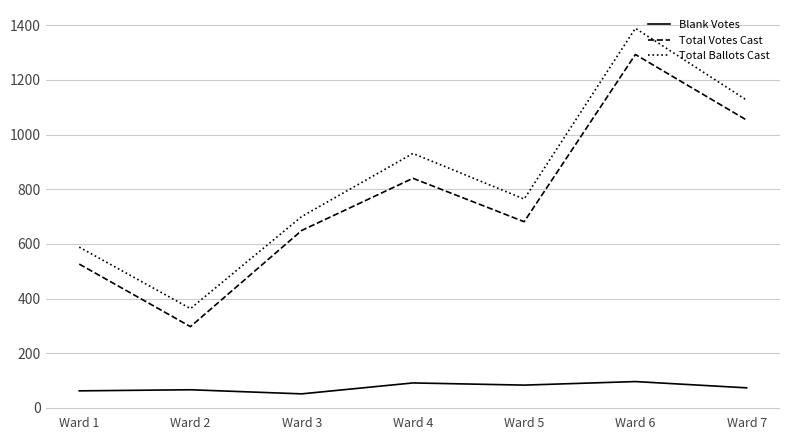

Does the chart have visible grid lines?

Yes